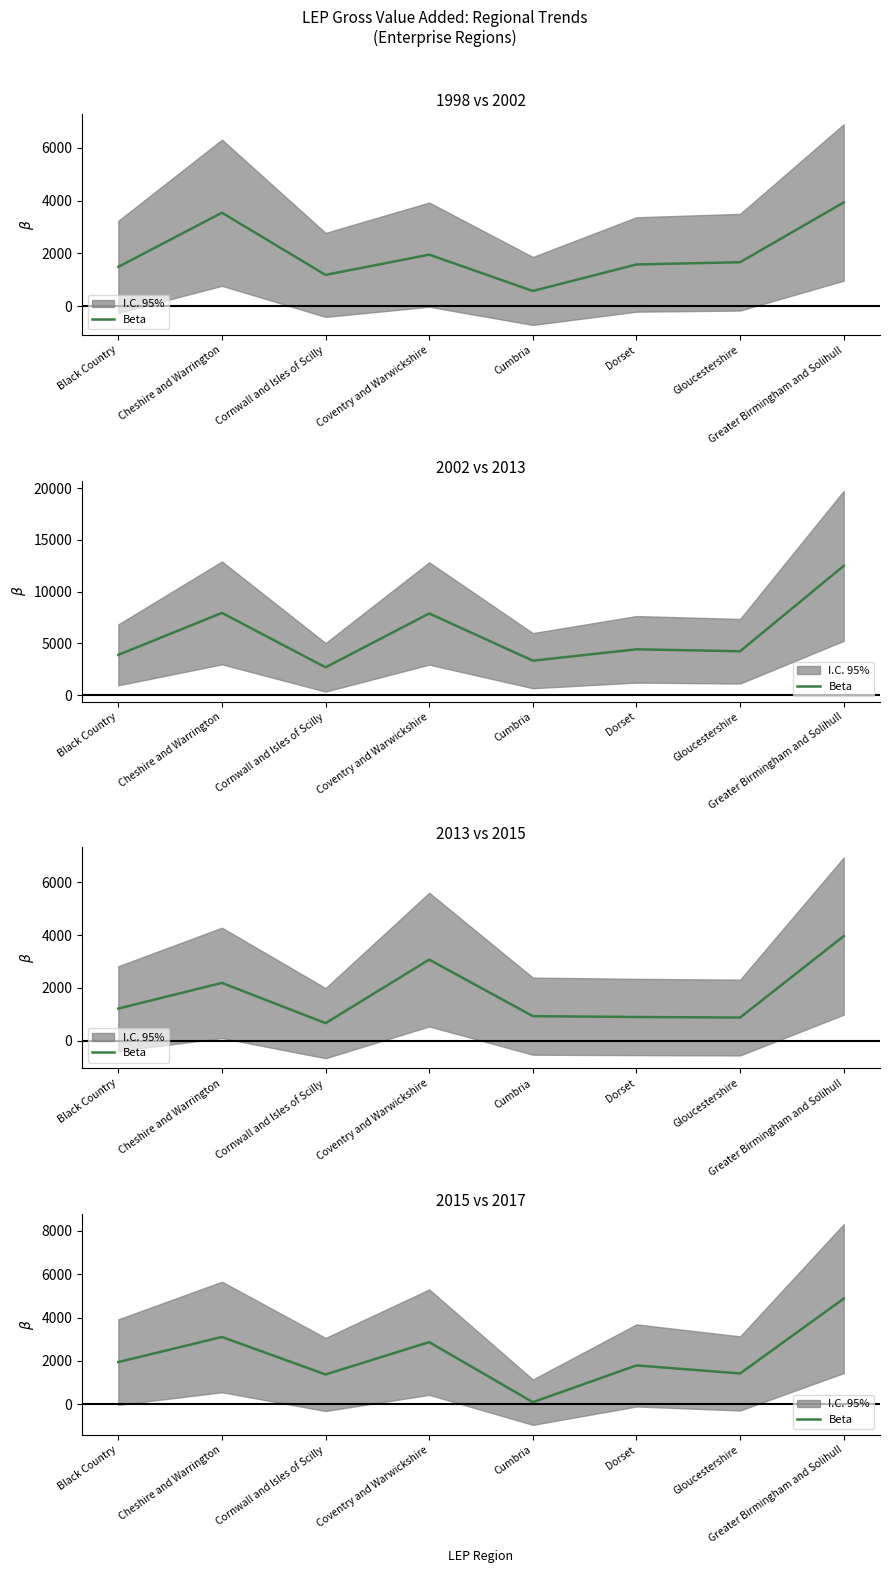

How many values are below 1943?

4